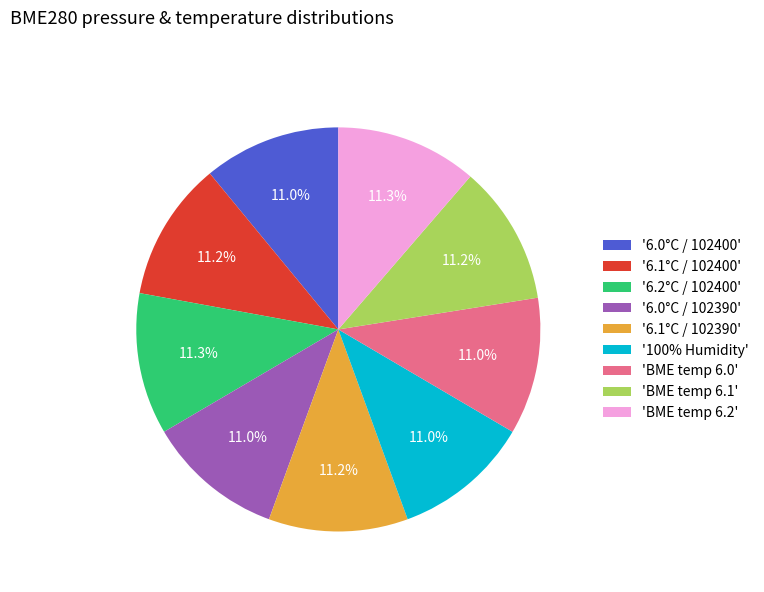

Is the sum of '6.0°C / 102390' and 'BME temp 6.0' greater than half?

No